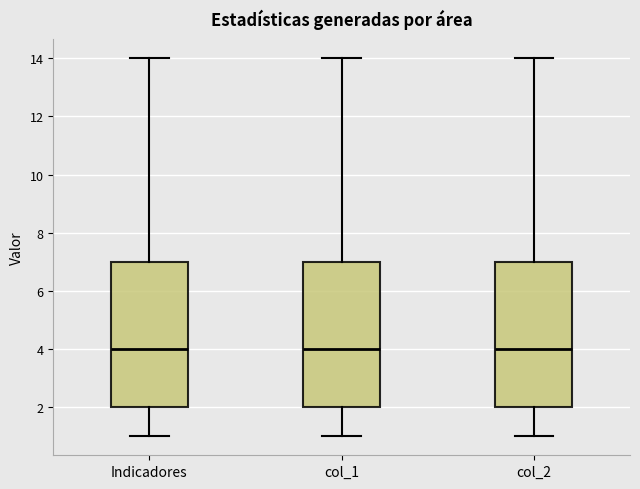

Reading left to right, read every box against the y-axis: the position of its median line, the range the box covers, and the ends of its whiskers. The values are not printed on the chart, so give them approximately, as read against the axis.

Indicadores: median 4, box 2 to 7, whiskers 1 to 14
col_1: median 4, box 2 to 7, whiskers 1 to 14
col_2: median 4, box 2 to 7, whiskers 1 to 14